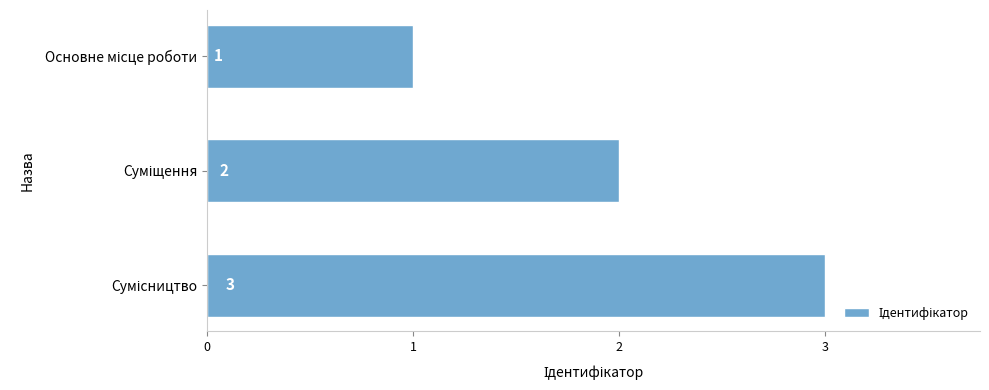

What is the greatest value displayed?

3